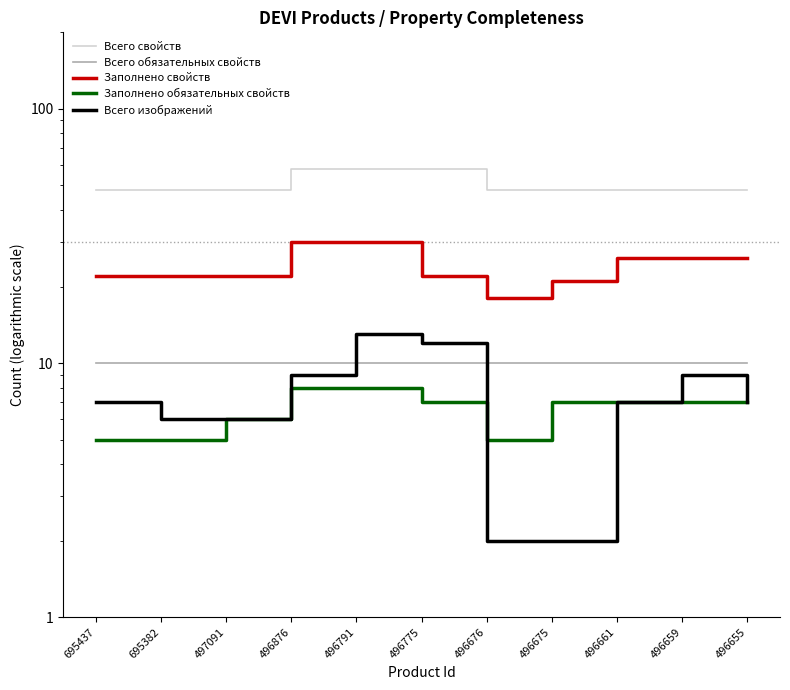

What is the difference between the second highest and second lowest values in the Всего свойств series?

10